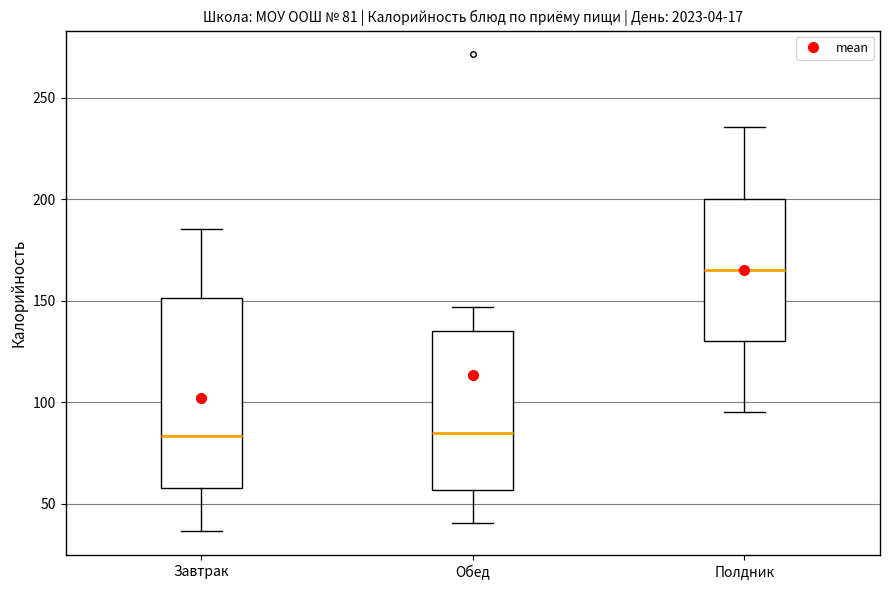

Which box's median line is the highest?

Полдник